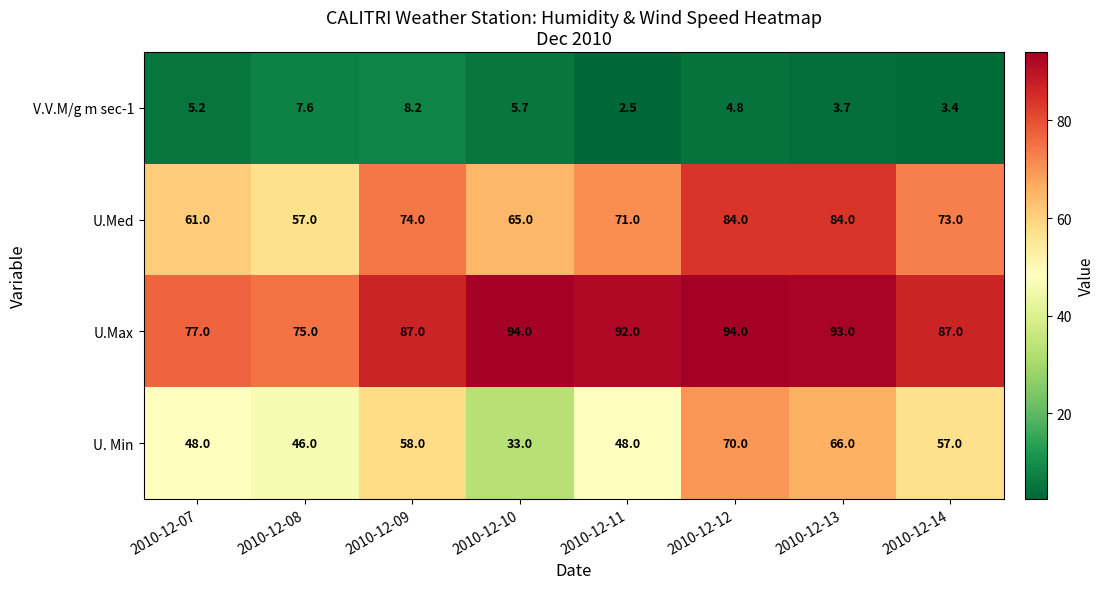

Is it true that U.Max equals 51.4 at 2010-12-11?

False